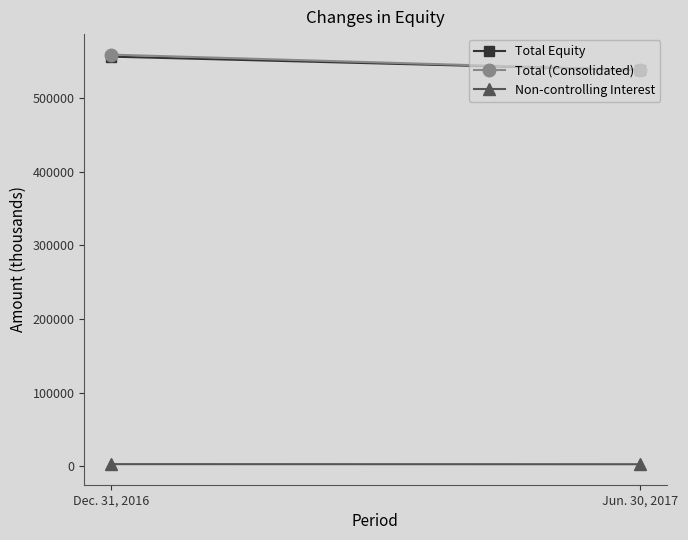

What position from the left is Dec. 31, 2016?

1